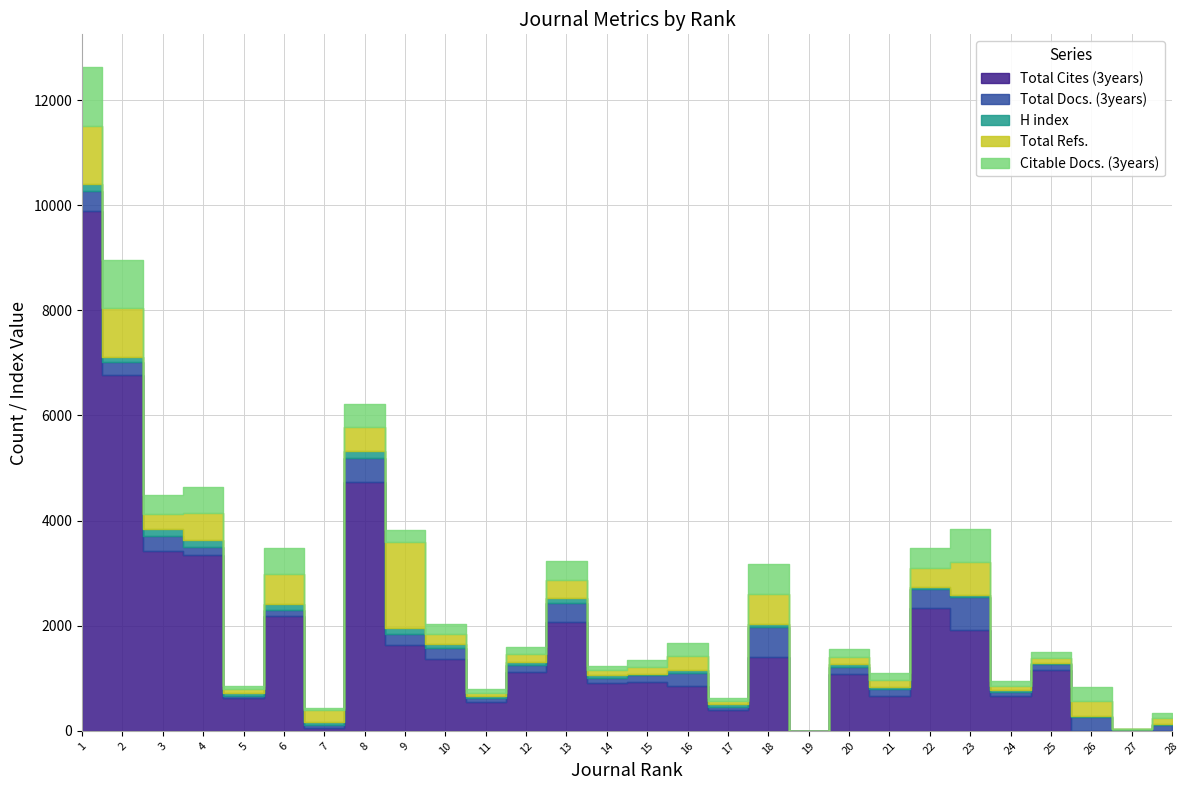

Which series has the widest spread of values?

Total Cites (3years)